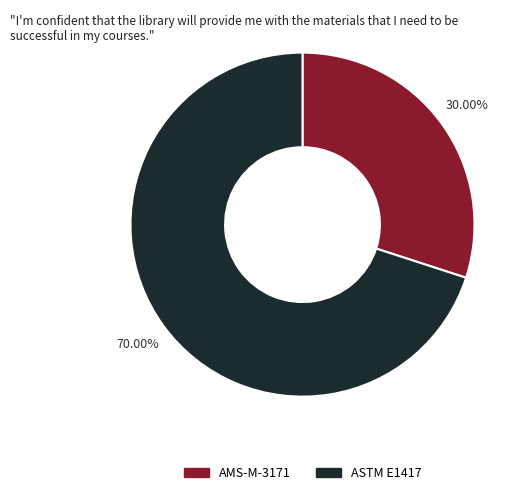

Which slice is the smallest?

AMS-M-3171